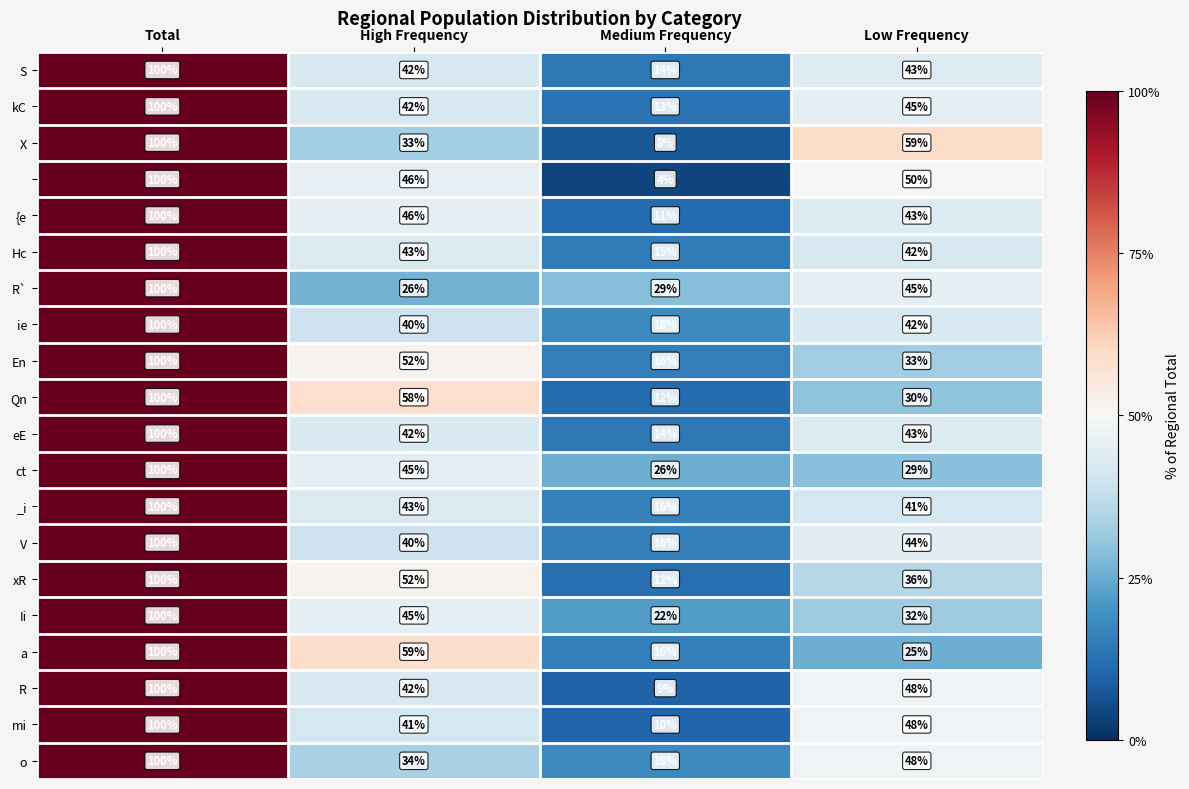

What is the total value across all series at Low Frequency?

826